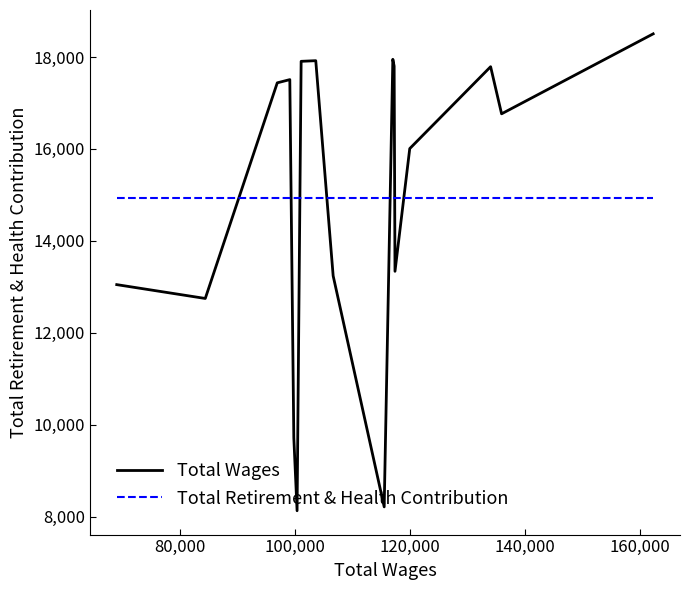

True or false: Total Wages and Total Retirement & Health Contribution cross at least once.

True